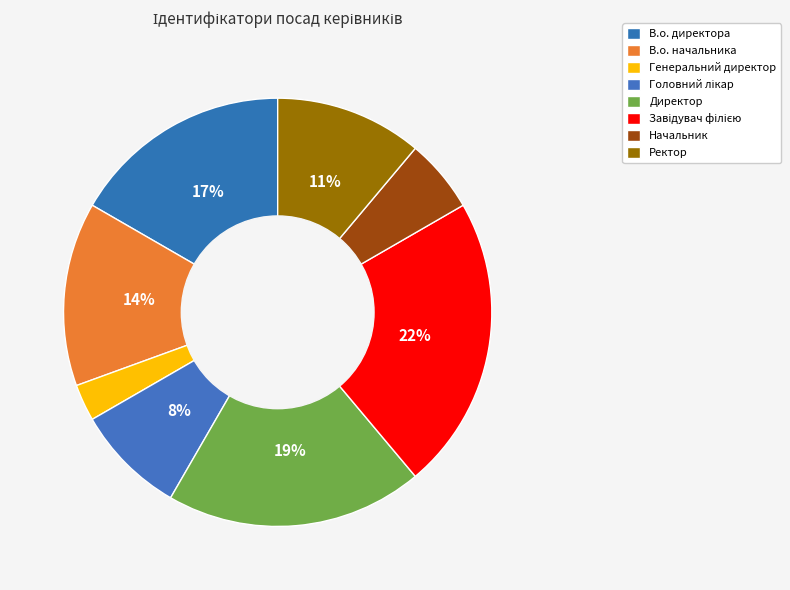

Is it true that Завідувач філією is 22% of the pie?

True